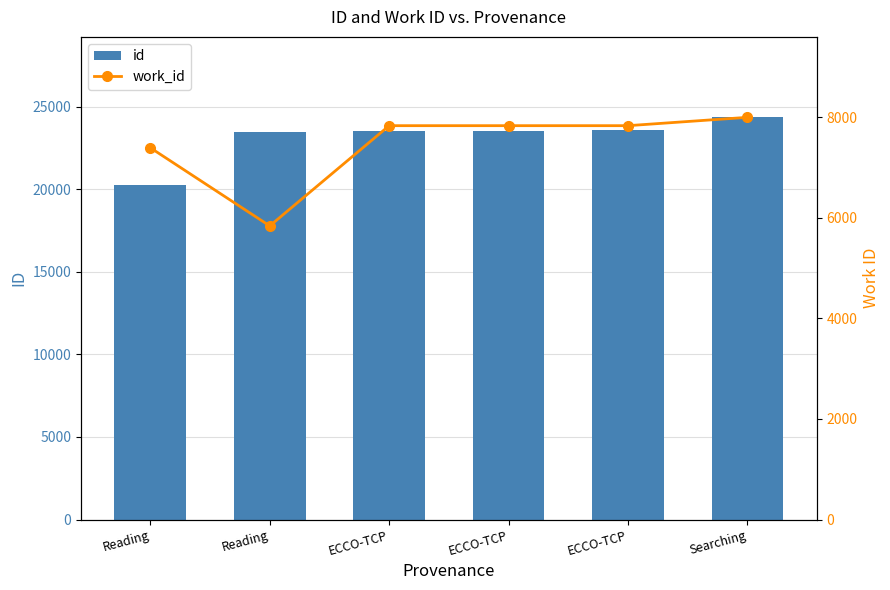

Which series has the widest spread of values?

id